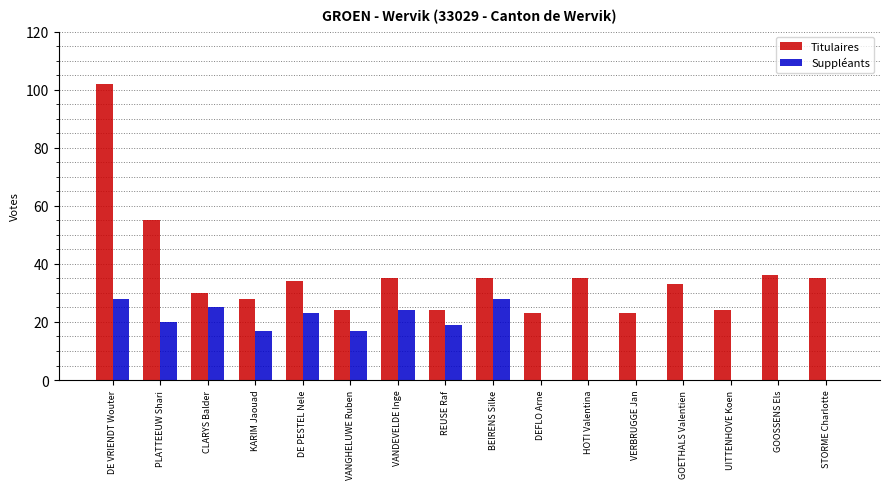

What are all the series names shown in the legend?

Titulaires, Suppléants